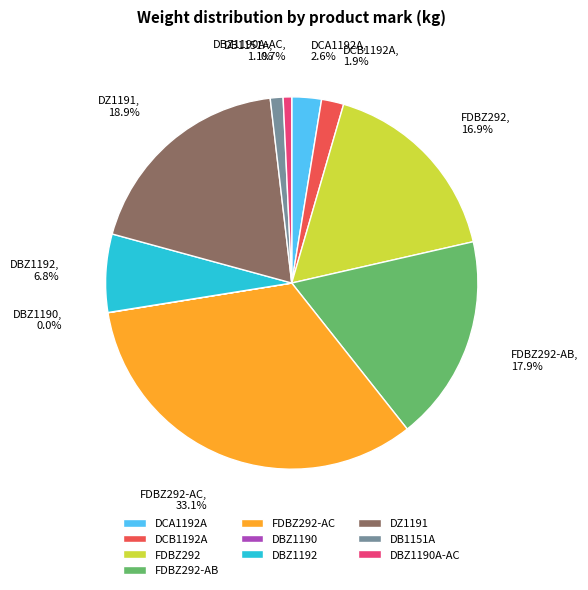

To the nearest percent, what is the difference between the DBZ1192 and DCA1192A slice percentages?

4%